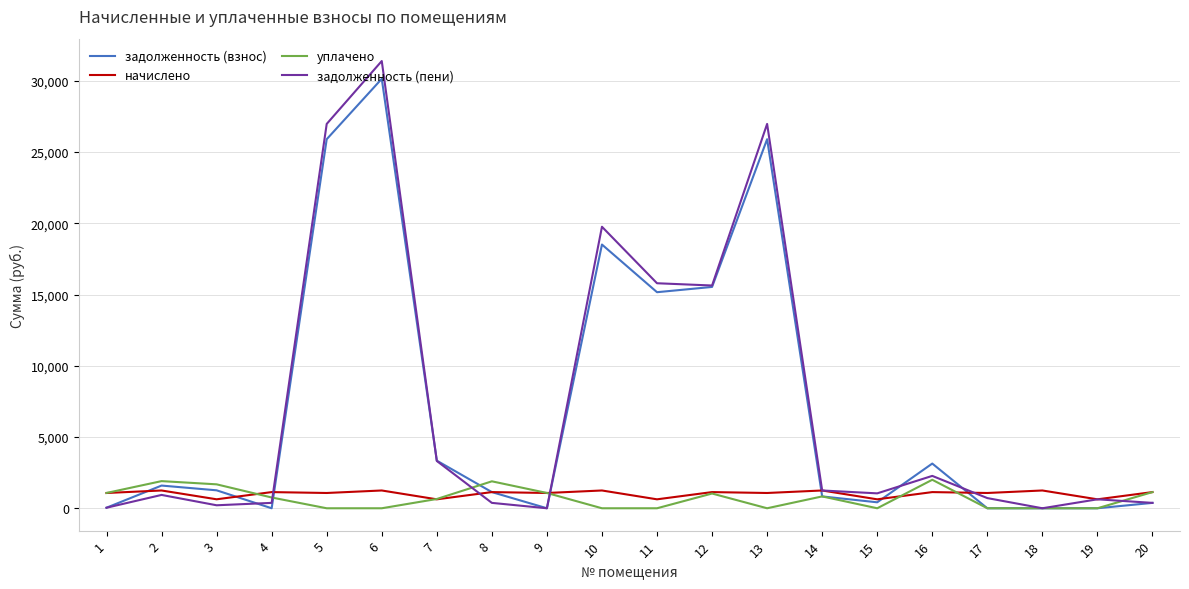

At which label does задолженность (взнос) reach its peak?

6